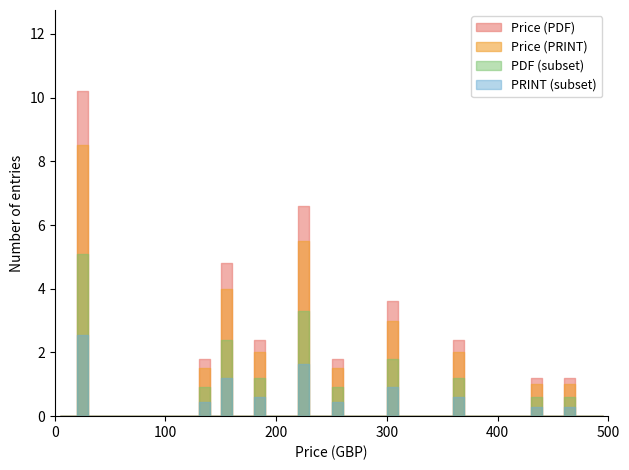

True or false: Price (PDF) and Price (PRINT) intersect in this chart.

False